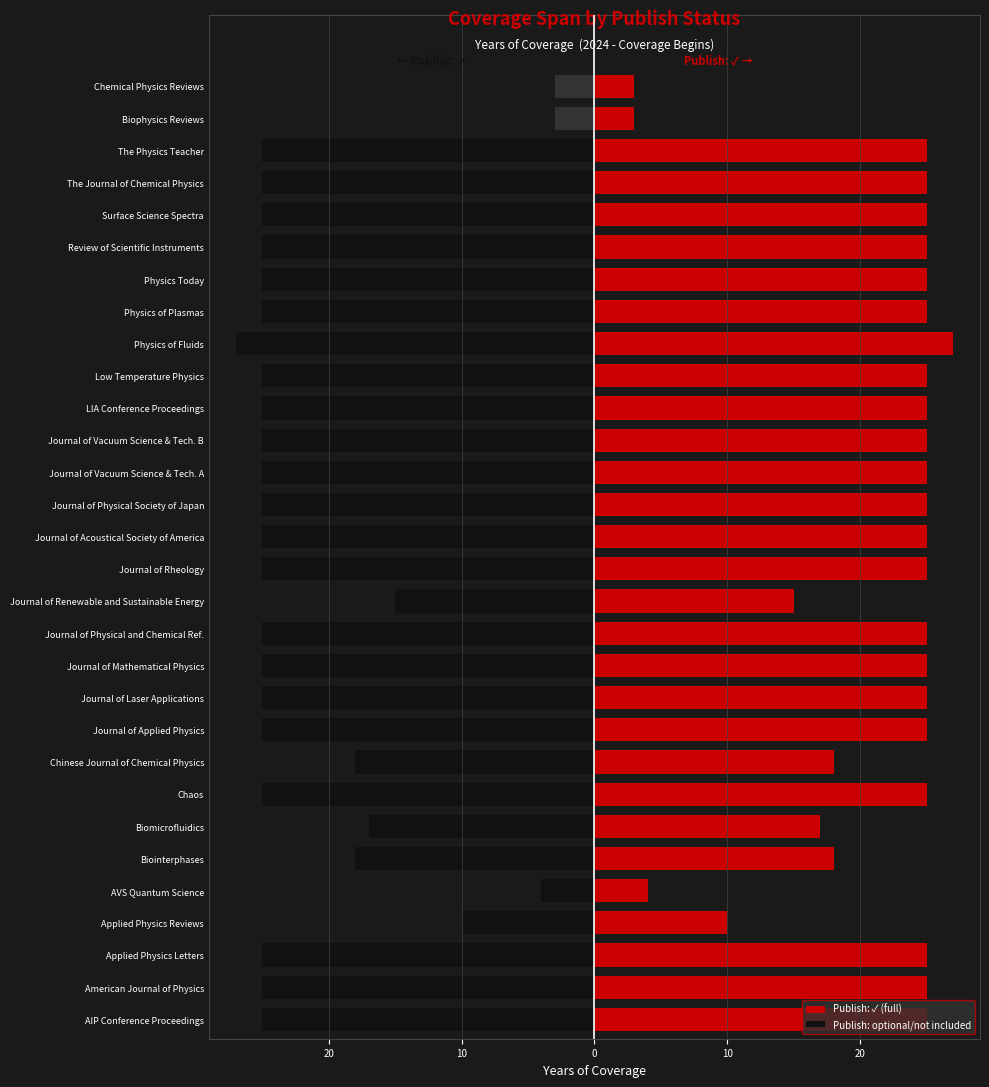

The value of Publish: optional/not included at Journal of Physical and Chemical Ref. is -25. True or false?

True